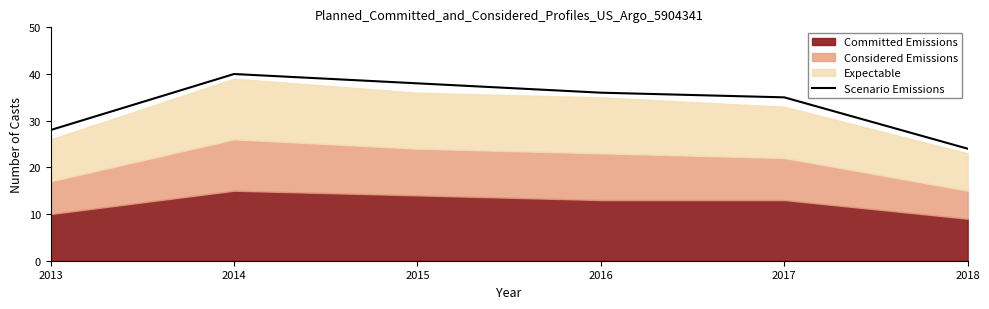

The value at 2013 is 28. True or false?

True